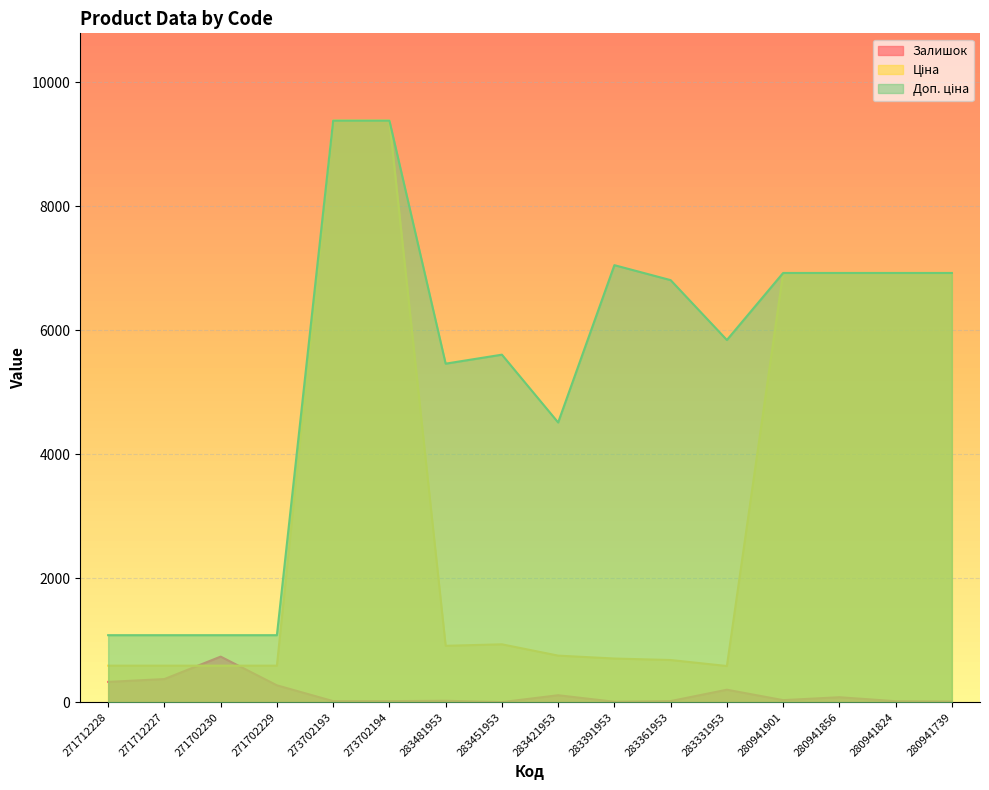

True or false: Залишок has more than 1 points higher than both neighbors.

True